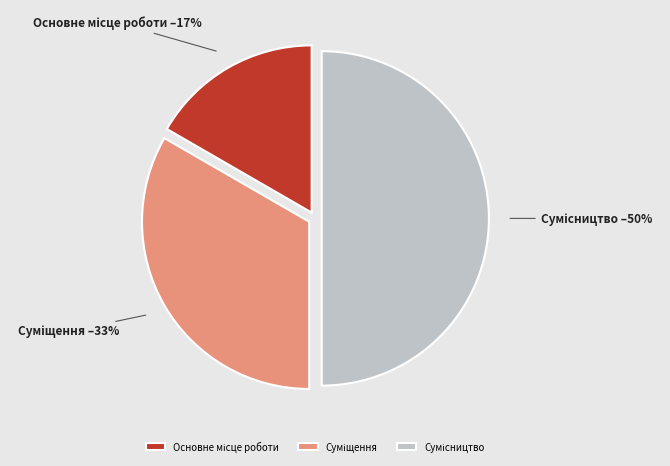

To the nearest percent, what is the difference between the largest and smallest slice percentages?

33%